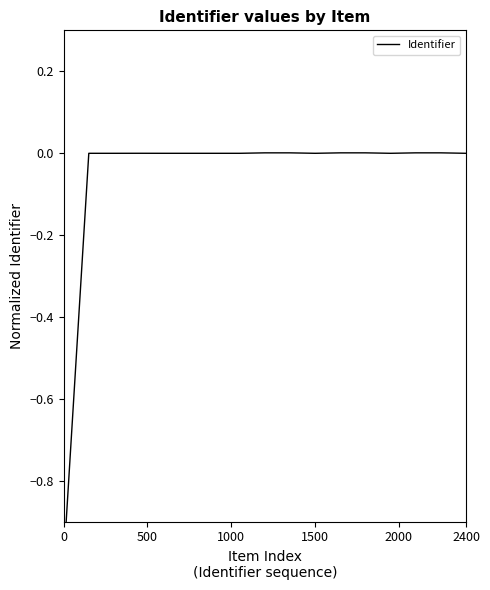

Reading left to right, list all the values displayed in this chart.

-1.0	-0.0	-0.0	-0.0	-0.0	-0.0	-0.0	-0.0	0.0	0.0	-0.0	0.0	0.0	-0.0	0.0	0.0	-0.0